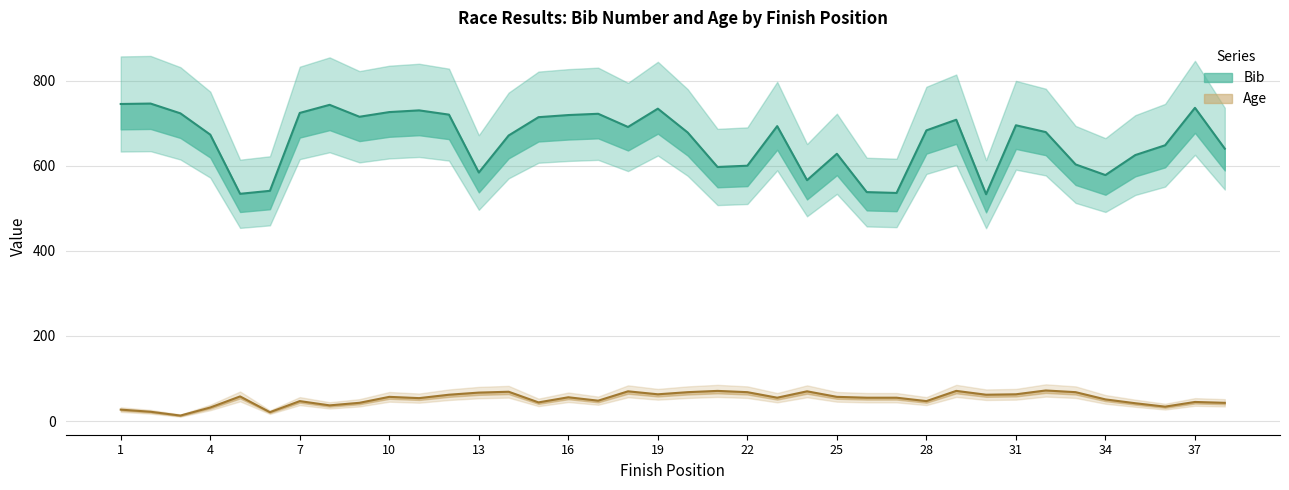

How many lines are shown in the chart?

2